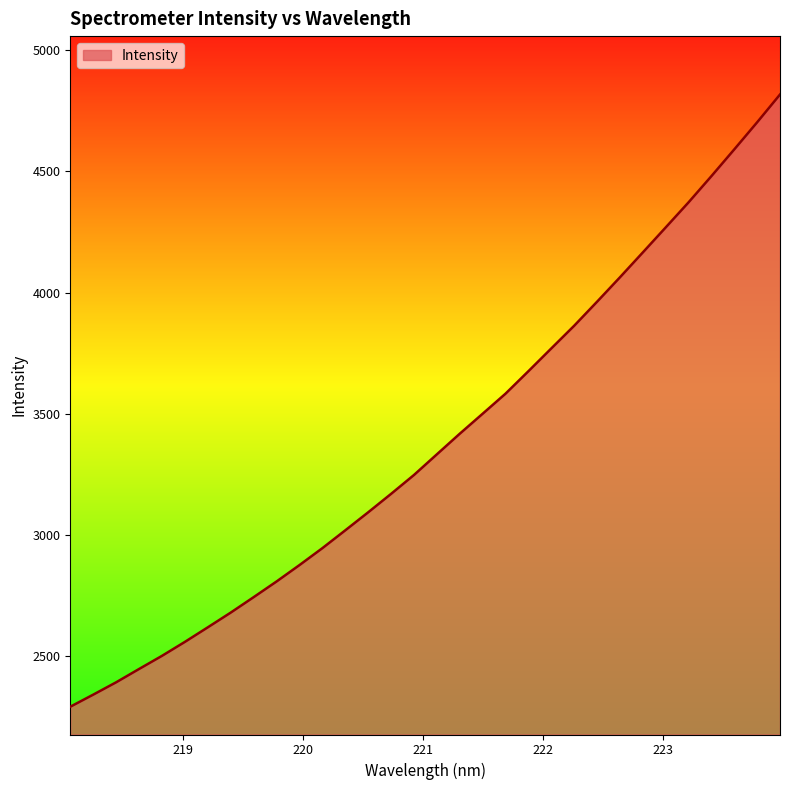

Reading right to left, list all the values displayed in this chart.

4817.2	4702.6	4590.8	4480.4	4372.3	4268.7	4165.5	4062.9	3962.2	3863.2	3769.6	3675.7	3583.0	3500.2	3417.7	3332.7	3247.5	3169.6	3093.6	3019.2	2945.7	2875.9	2808.3	2743.6	2680.0	2619.2	2559.2	2501.5	2447.3	2392.4	2341.5	2291.7